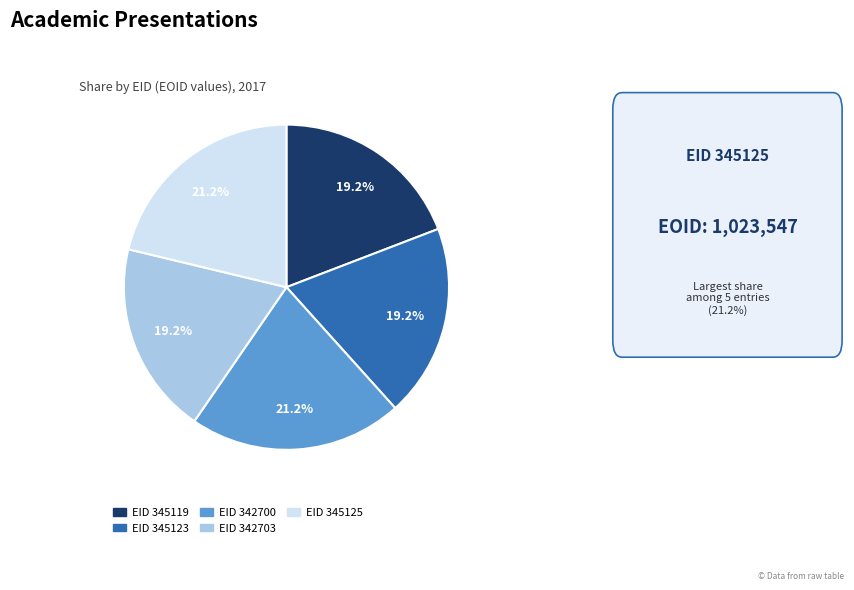

Does any single category account for the majority?

No